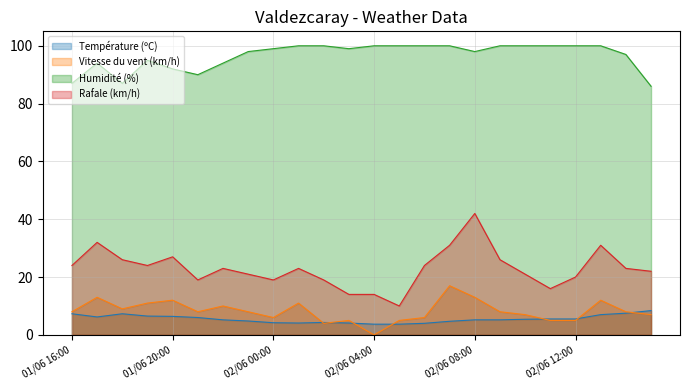

Which series has the widest spread of values?

Rafale (km/h)